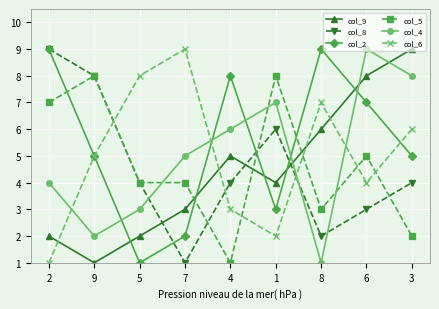

How many lines are shown in the chart?

6